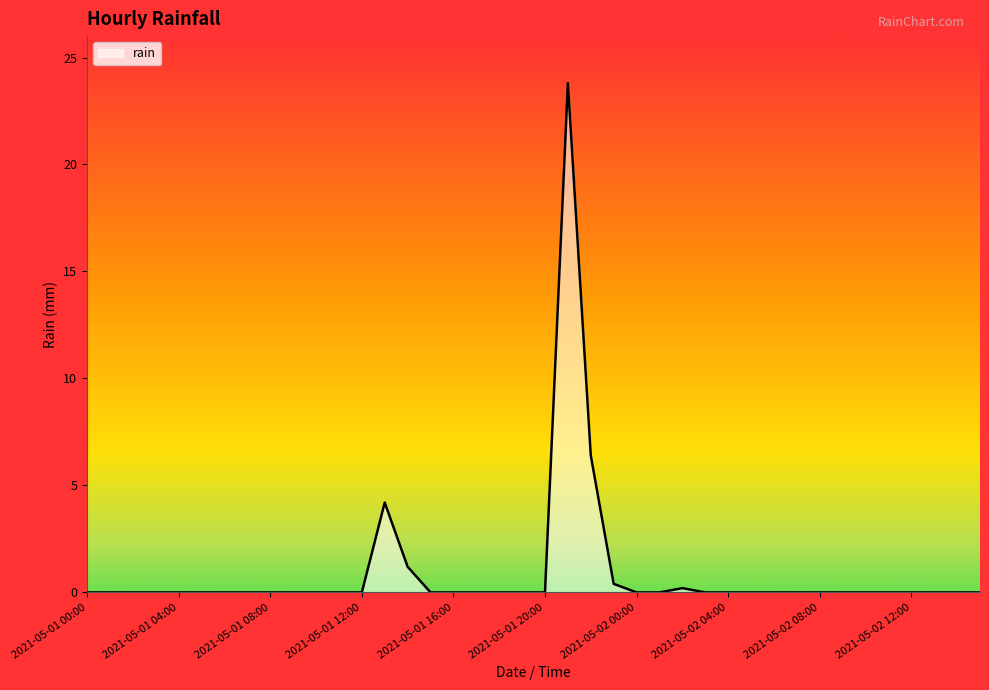

What is the greatest value displayed?

23.8